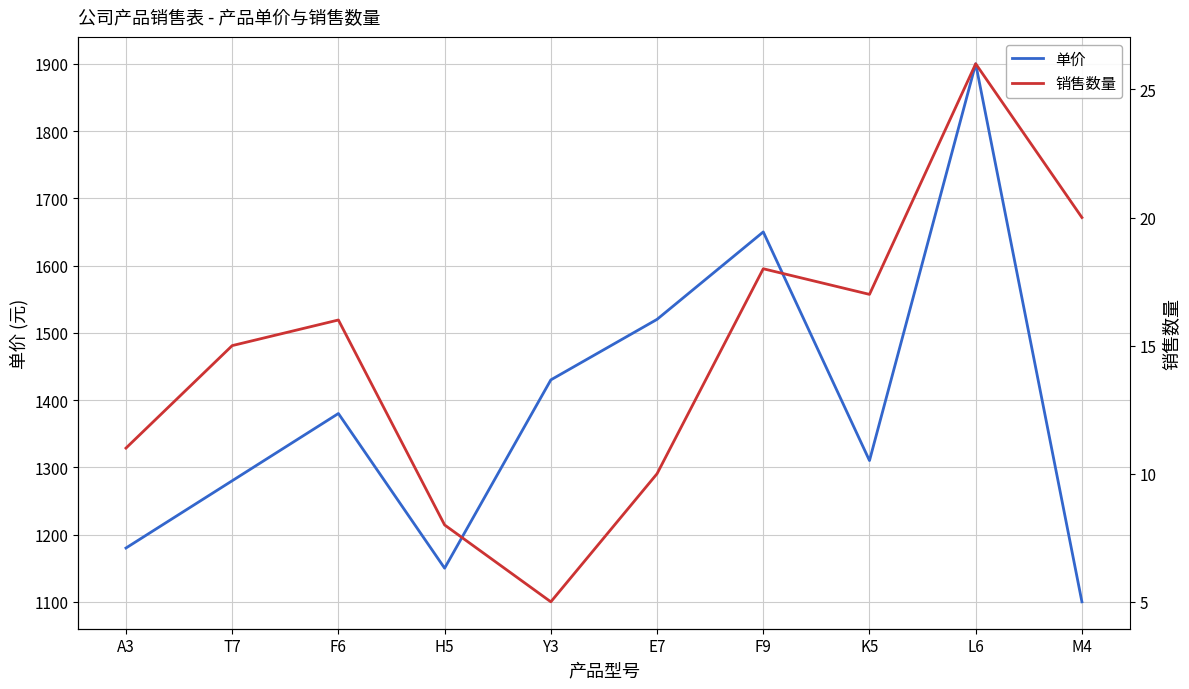

True or false: 销售数量 and 单价 cross at least once.

False